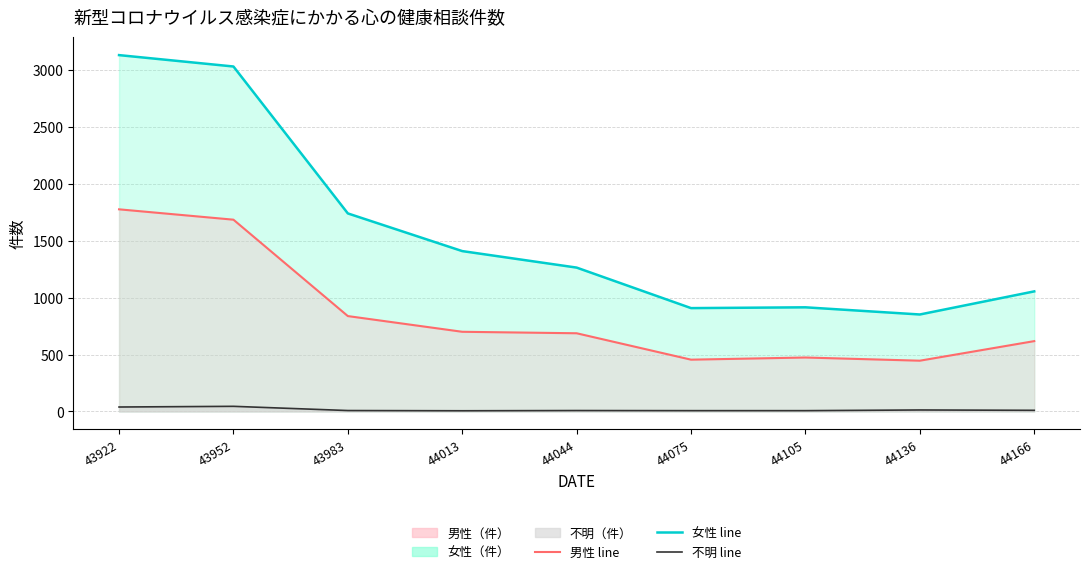

Which series has the largest range (max minus min)?

女性（件）_line